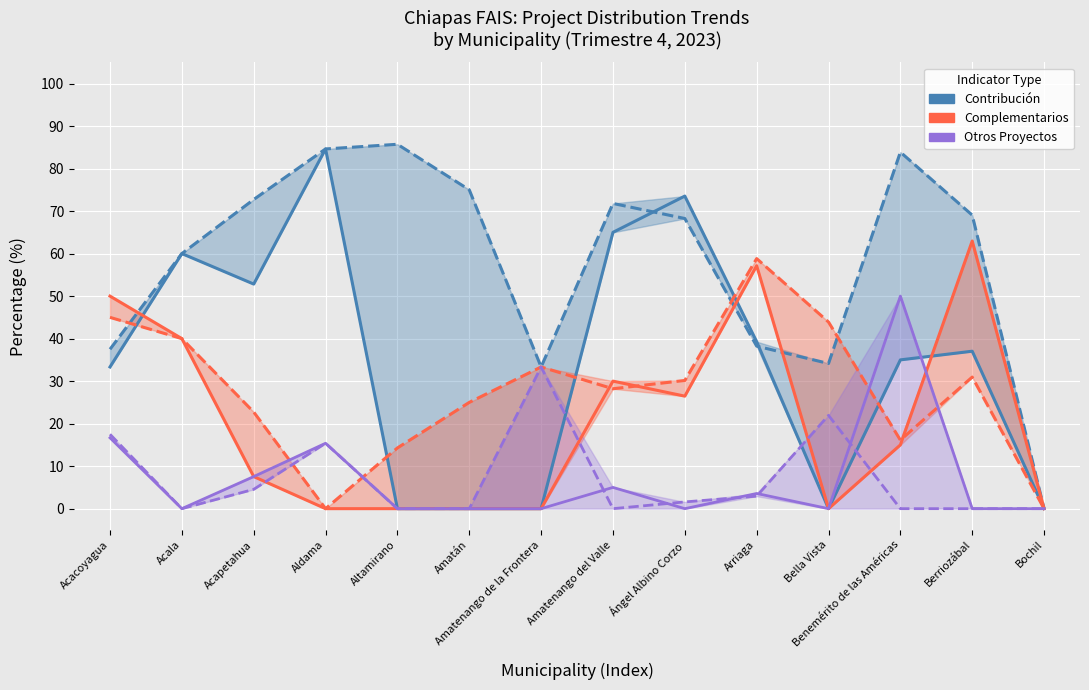

What is the spread (max minus min) of values at Acala?

60.0